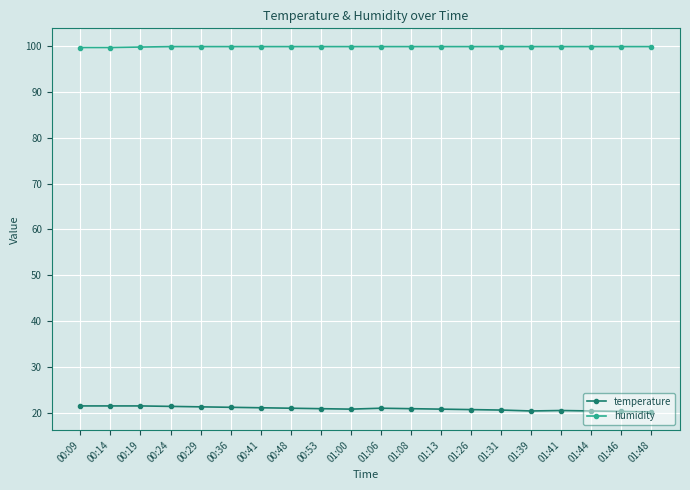

What is the sum of the humidity values at 00:36 and 00:48?

199.8